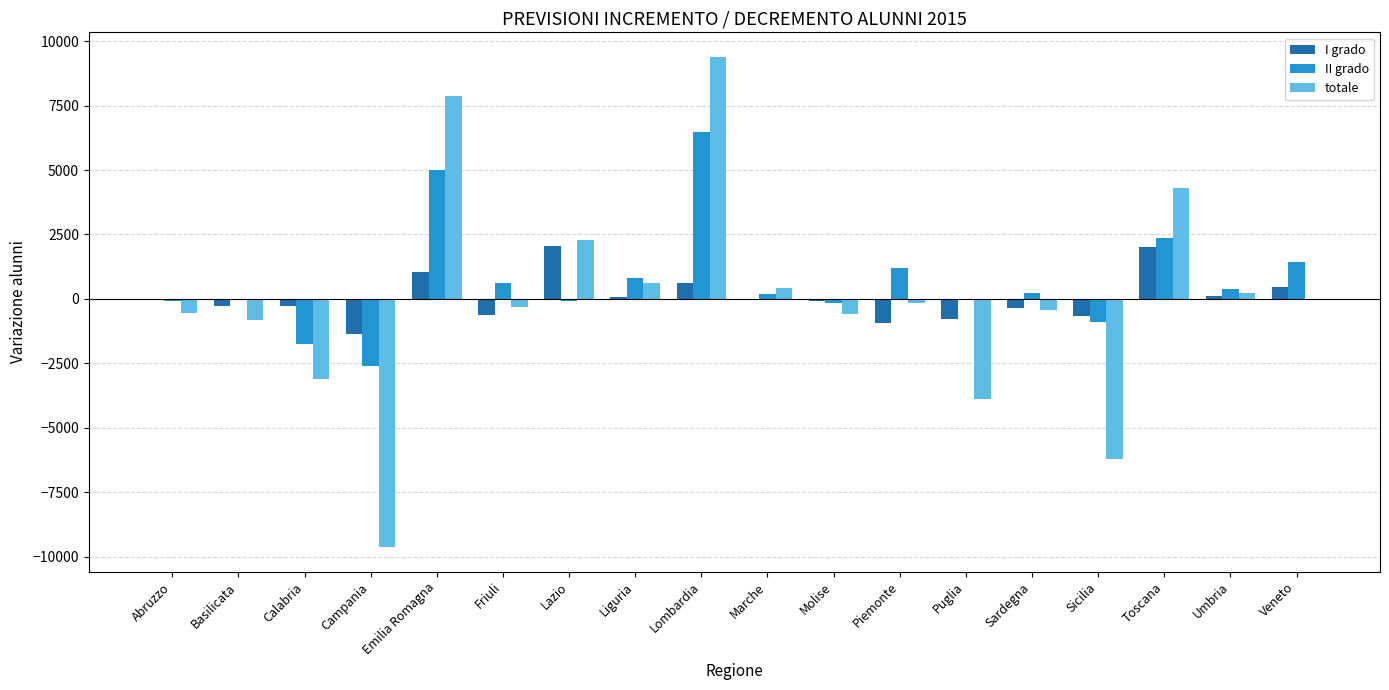

Is the value of II grado at Piemonte greater than the value of totale at Abruzzo?

Yes